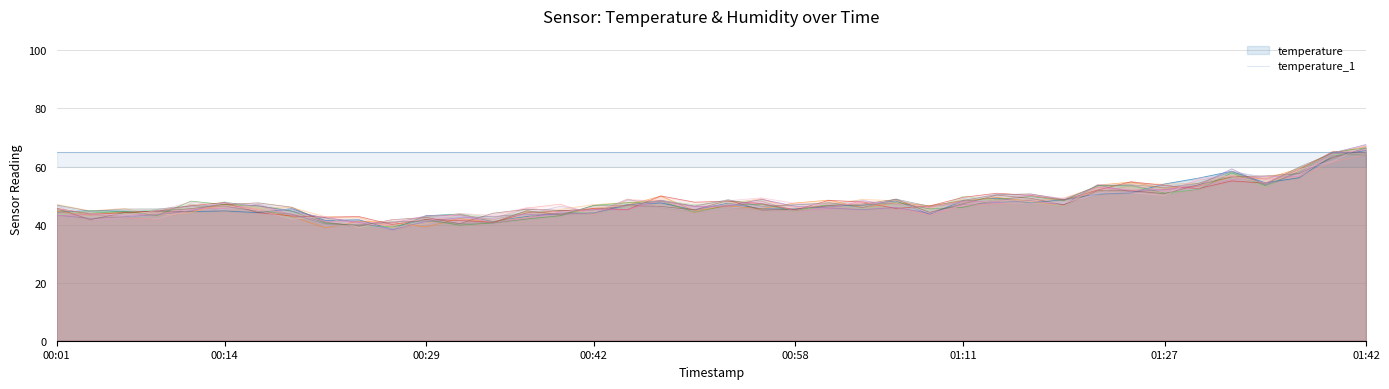

List the labels in order of value, smallest first.

00:22, 00:29, 00:27, 00:34, 00:24, 00:32, 00:19, 00:04, 00:40, 00:06, 00:09, 00:11, 00:01, 00:37, 00:50, 00:16, 00:55, 00:42, 01:03, 00:53, 01:19, 01:08, 00:45, 00:14, 00:58, 01:06, 01:16, 01:11, 01:00, 01:13, 00:47, 01:27, 01:29, 01:21, 01:24, 01:35, 01:32, 01:37, 01:40, 01:42